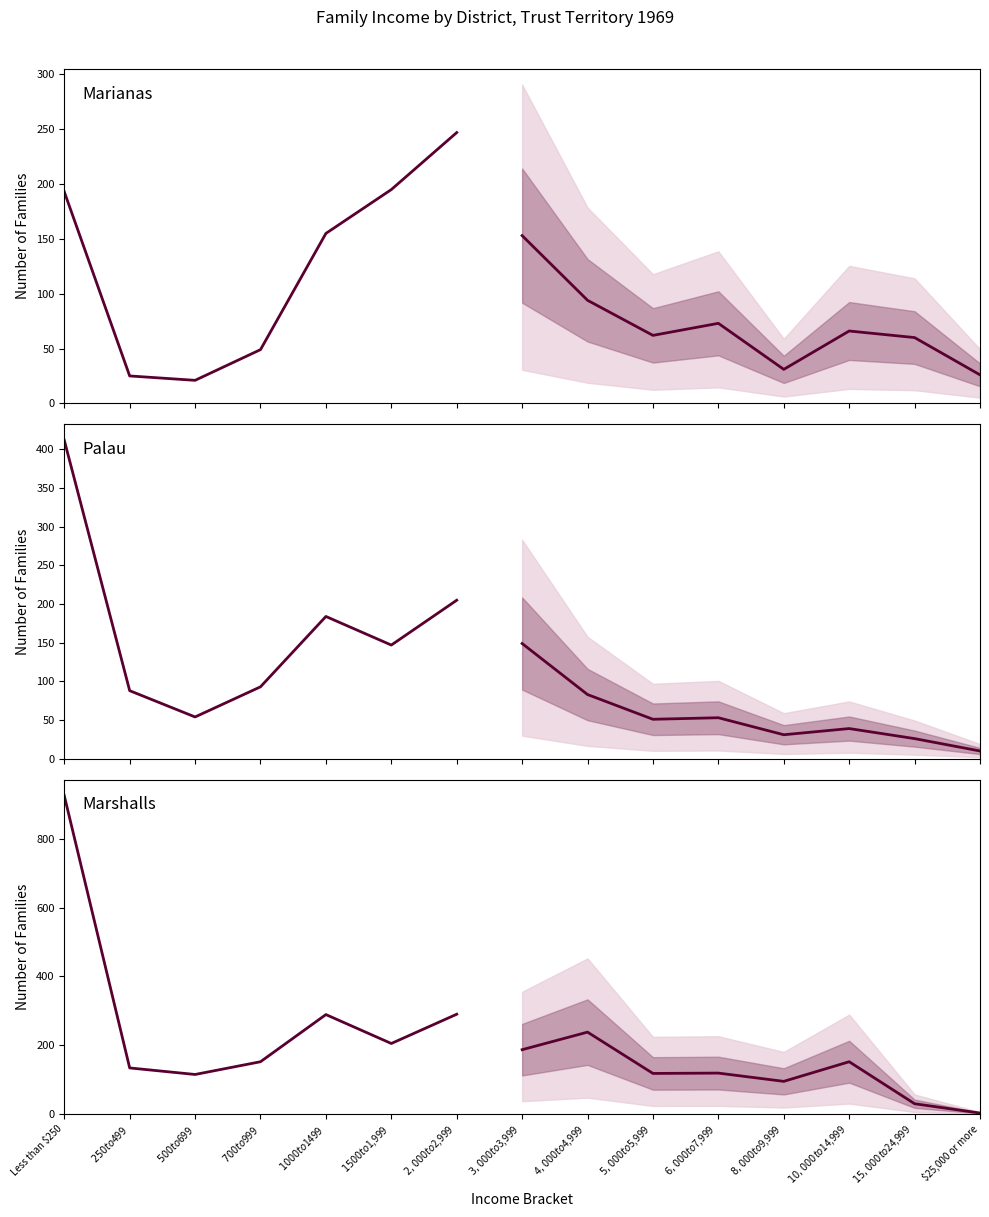

What position from the right is $700 to $999?

4